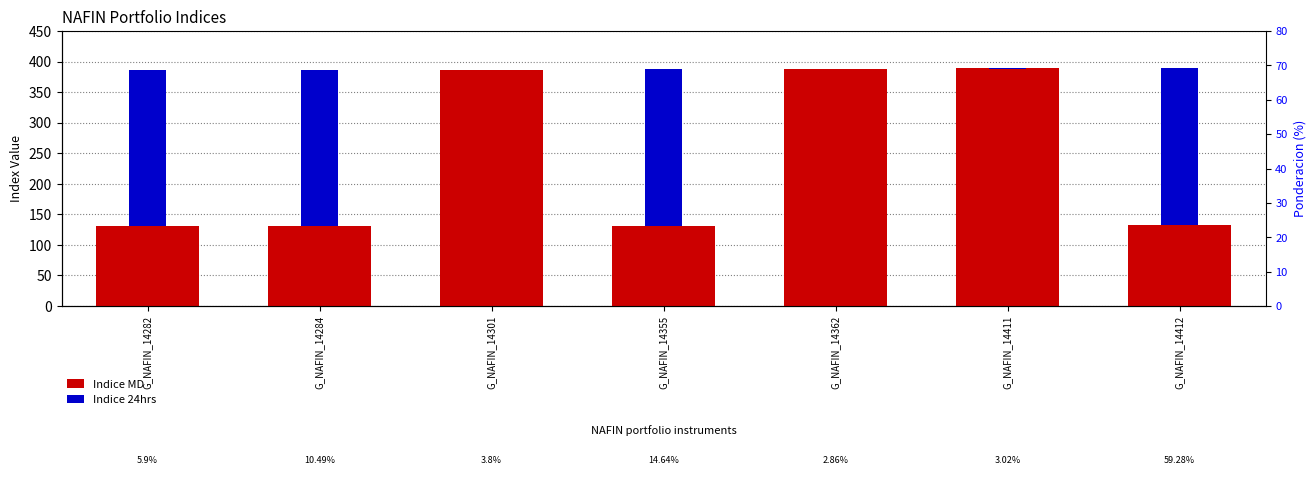

Rank the series at G_NAFIN_14411 from highest to lowest value.

Indice MD, Indice 24hrs